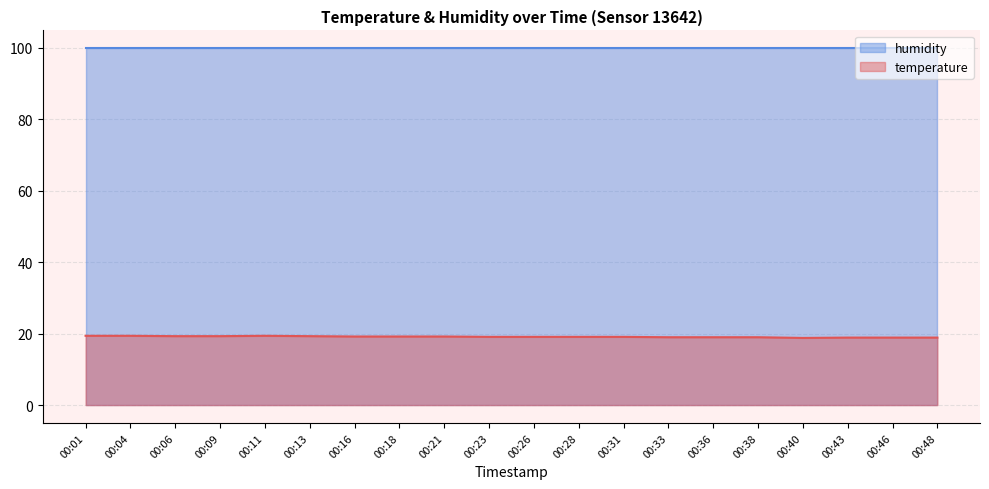

Is it true that the value at 00:33 is 9.6?

False